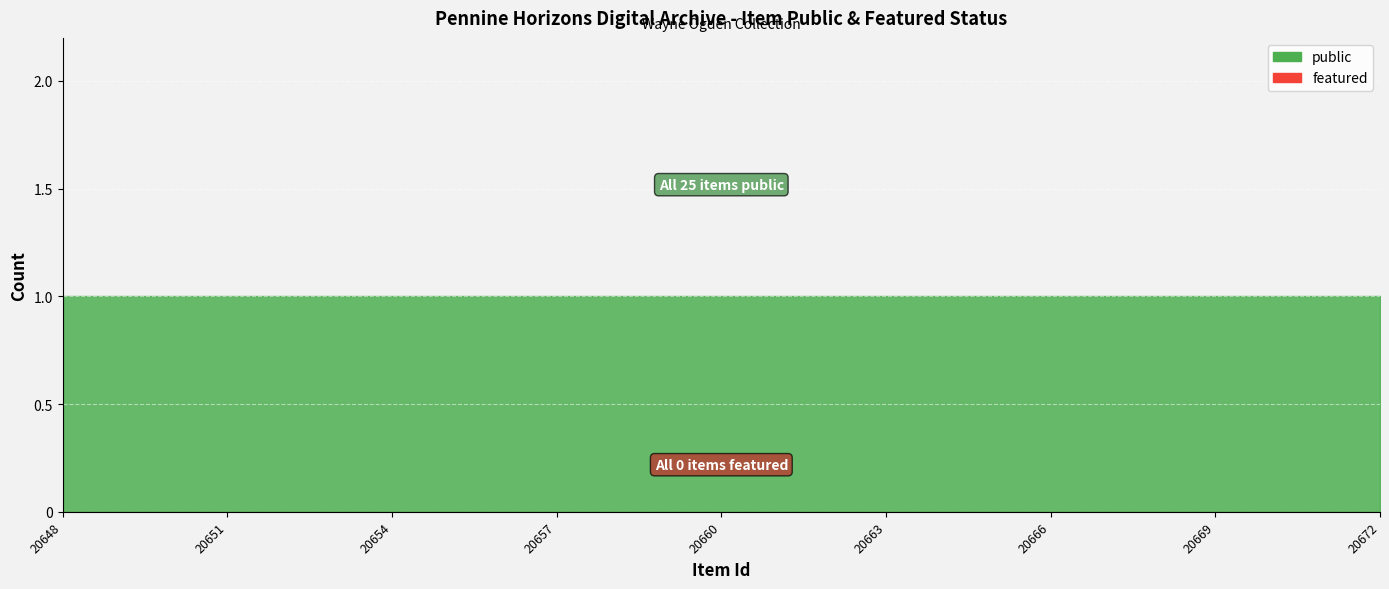

True or false: public has more than 2 points higher than both neighbors.

False